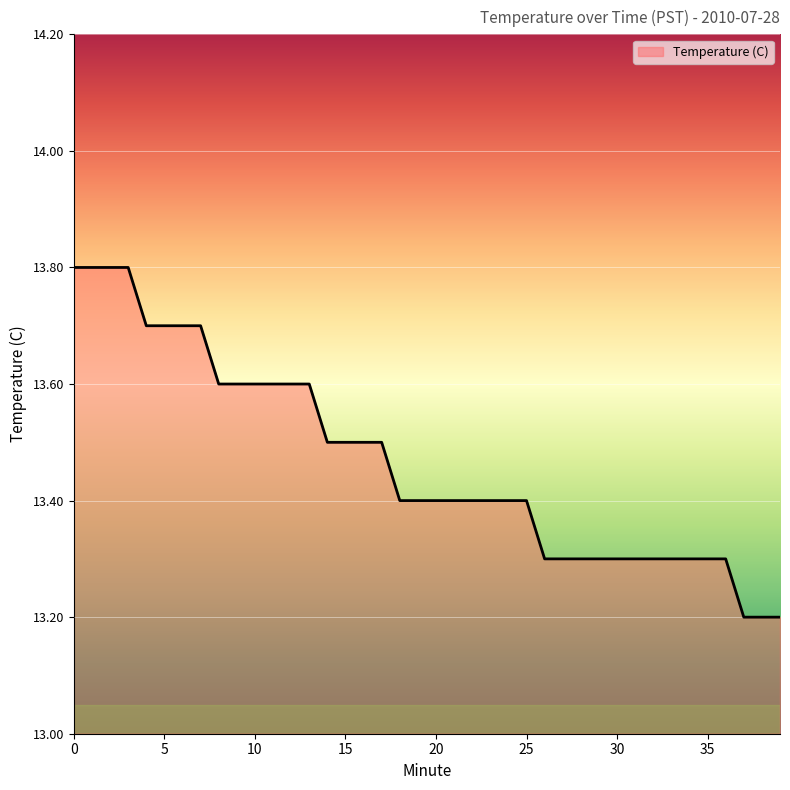

What is the greatest value displayed?

13.8